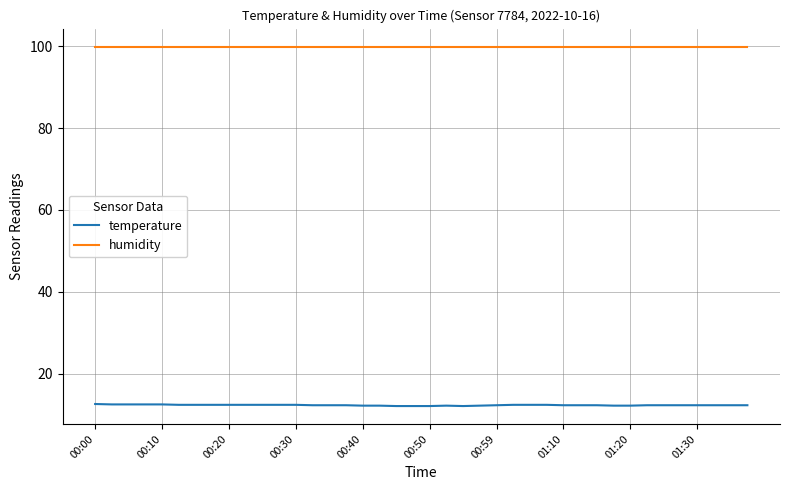

Which series has the widest spread of values?

temperature